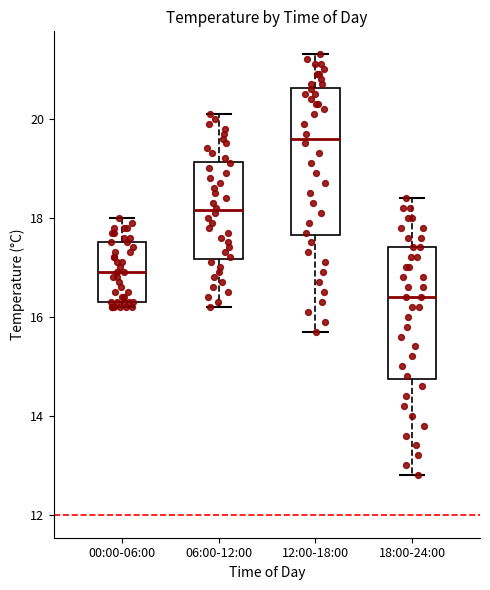

Where is the lower edge of the box for 18:00-24:00 on the y-axis? The values are not printed on the chart, so give them approximately, as read against the axis.

14.8